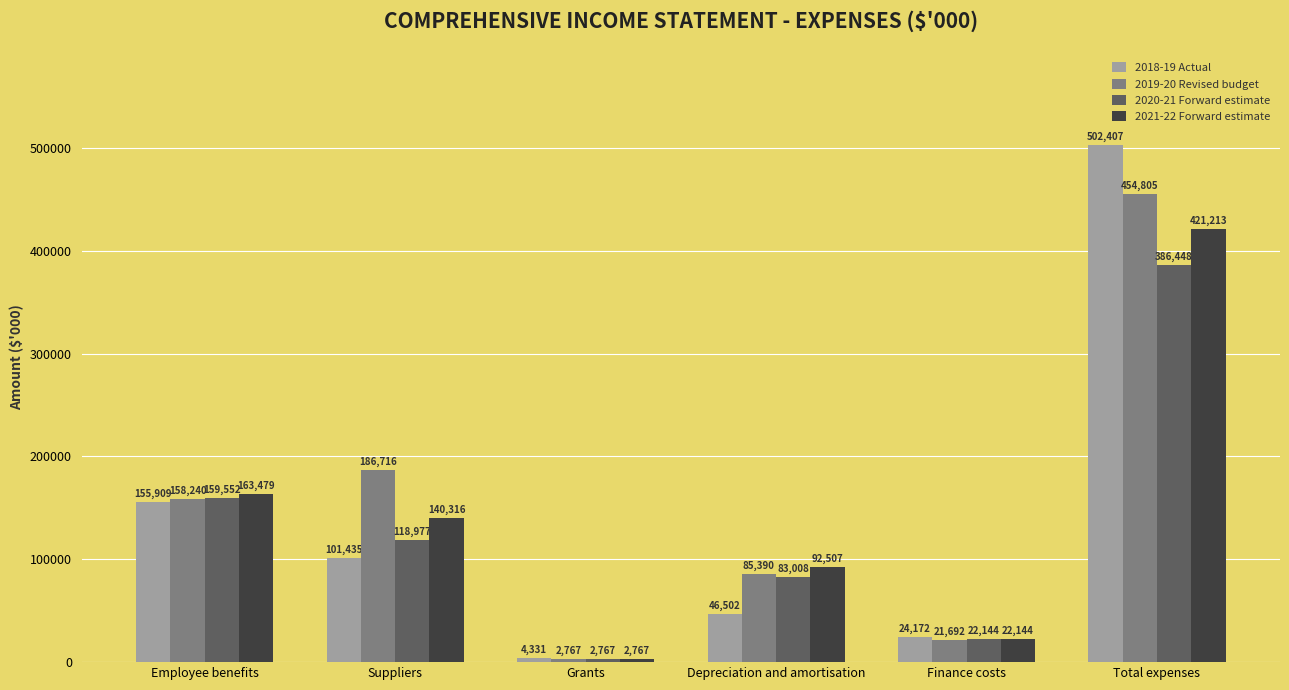

What is the difference between the highest and lowest values at Employee benefits?

7570